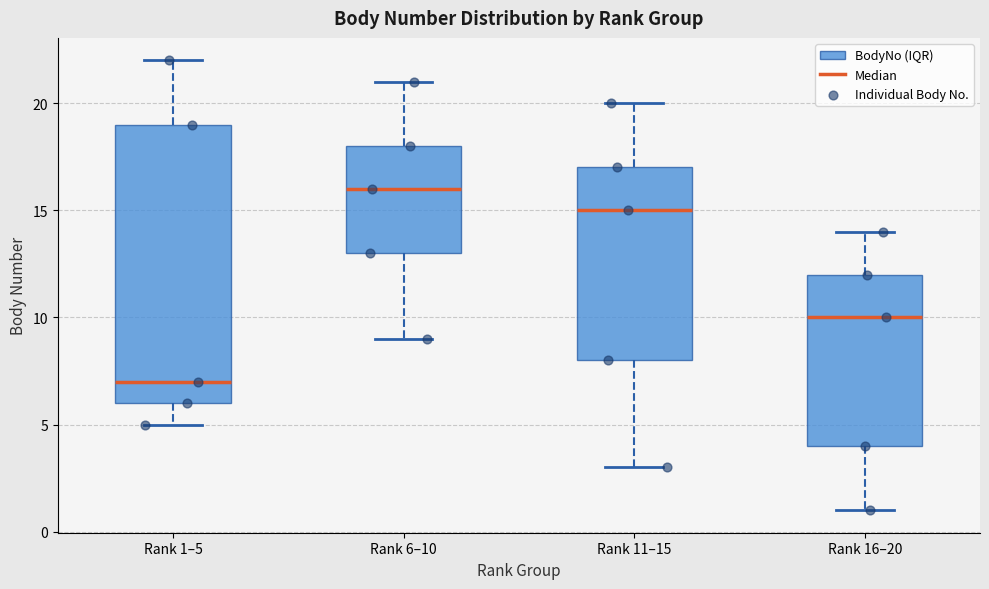

Comparing the boxes themselves (not the whiskers), which one is the tallest?

Rank 1–5